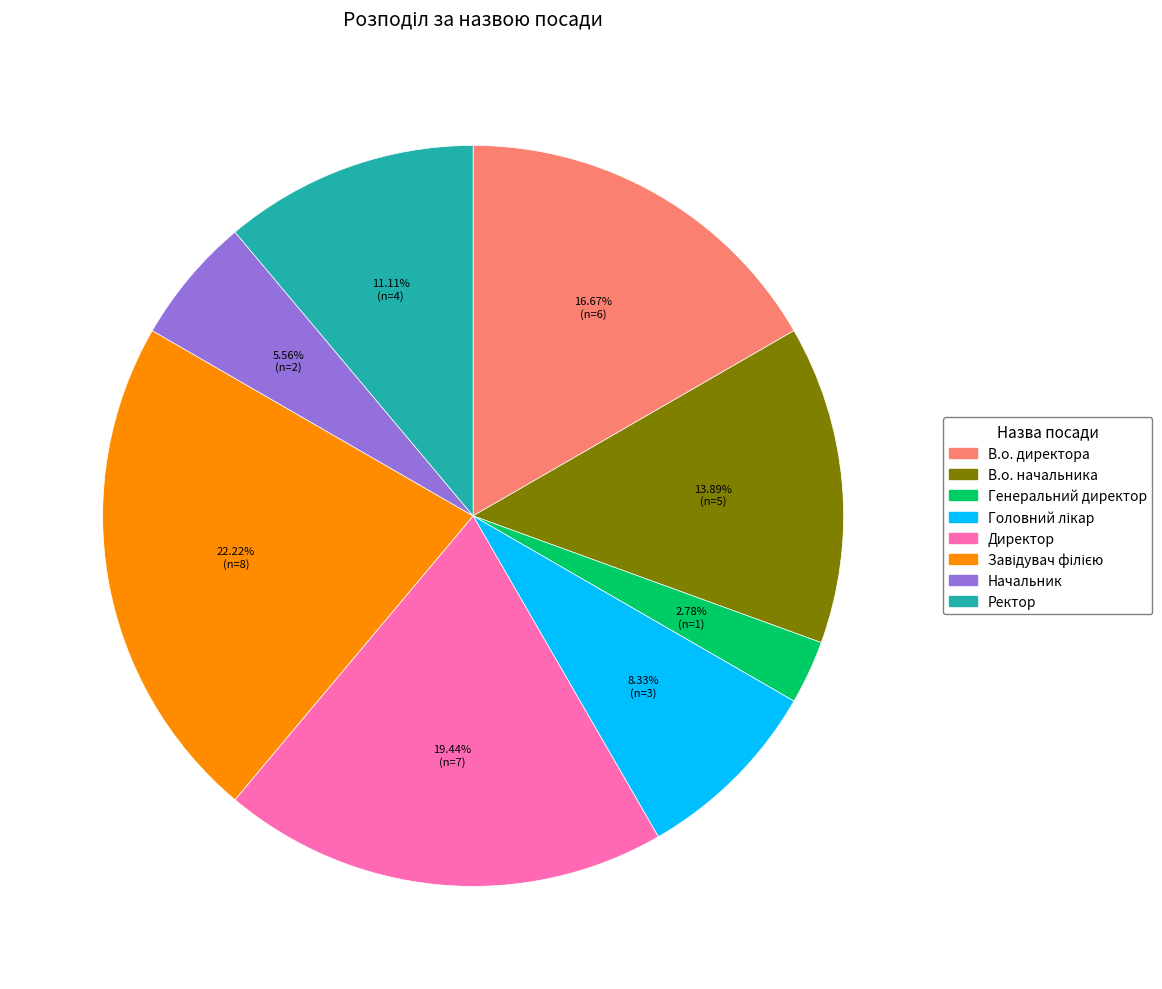

How many slices are in this pie chart?

8